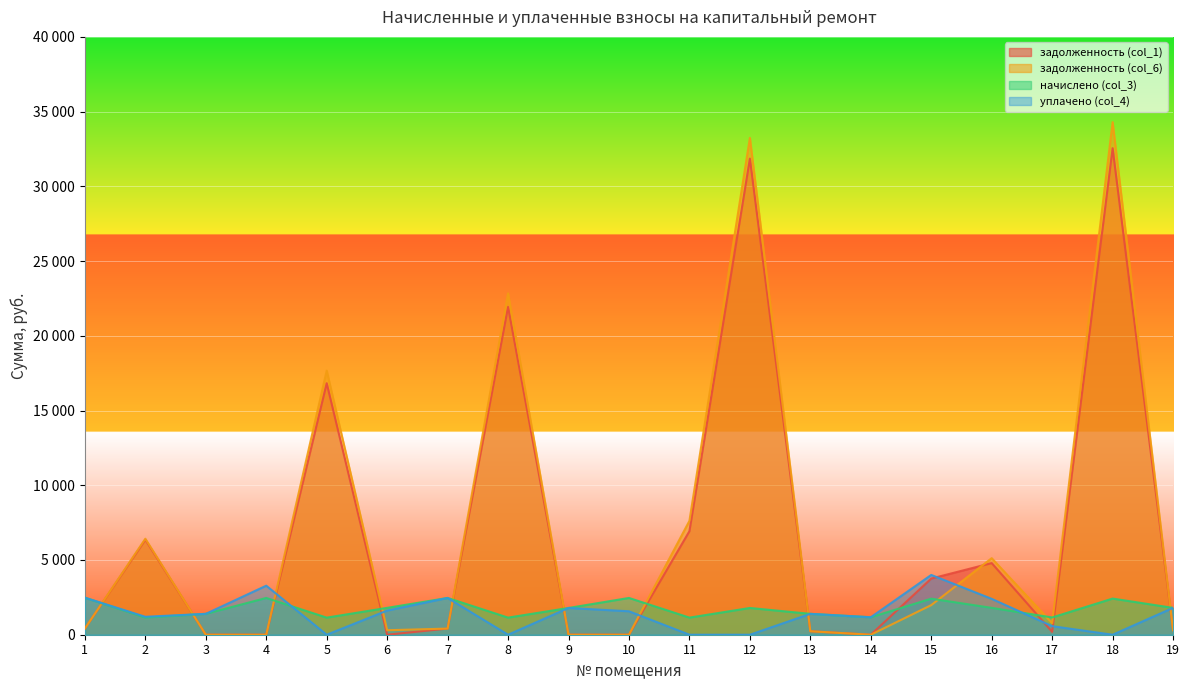

At how many categories does at least one series exceed 3611?

8